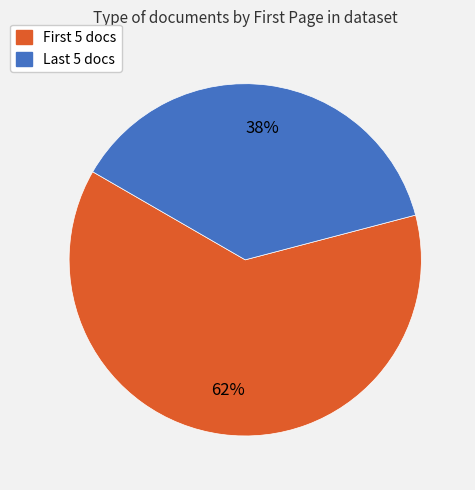

Which category has the biggest portion of the pie?

First 5 docs